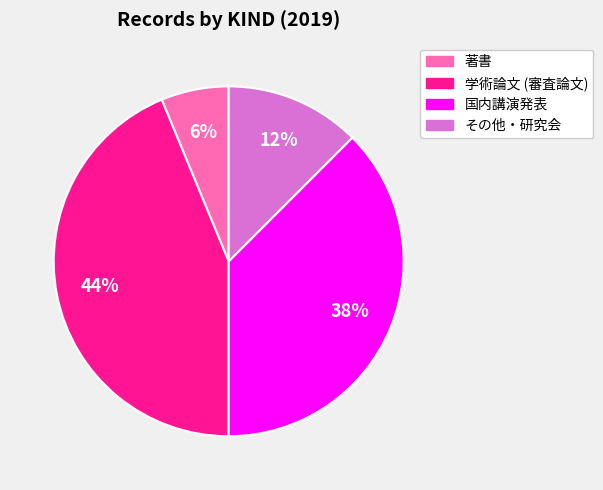

Is there a majority slice in this chart?

No